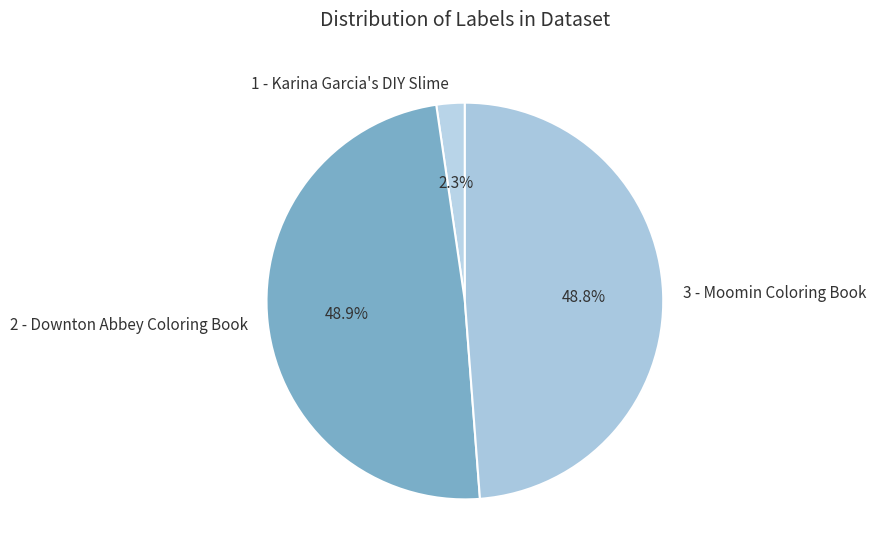

Which slice is the smallest?

1 - Karina Garcia's DIY Slime